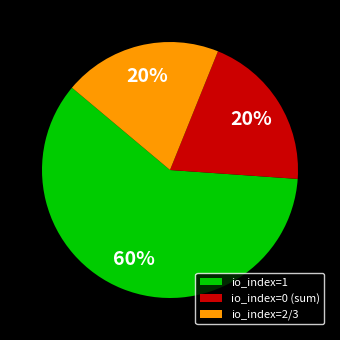

Combined, do io_index=0 (sum) and io_index=2/3 account for over 50%?

No